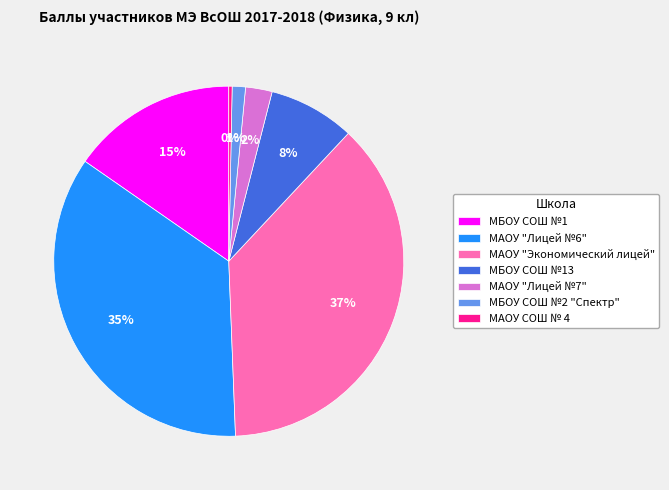

How many slices are in this pie chart?

7